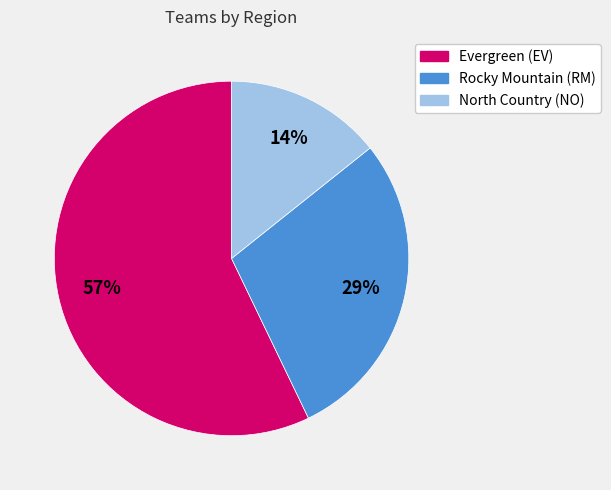

What is the majority slice?

Evergreen (EV)